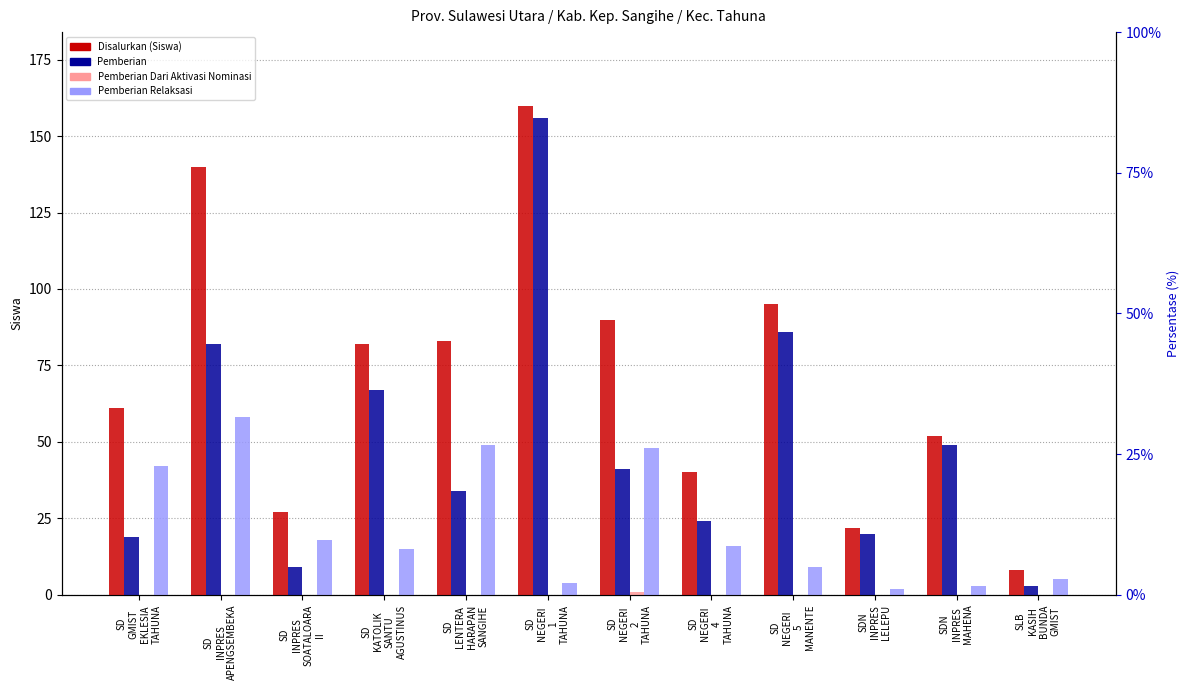

Which series has the largest range (max minus min)?

Pemberian